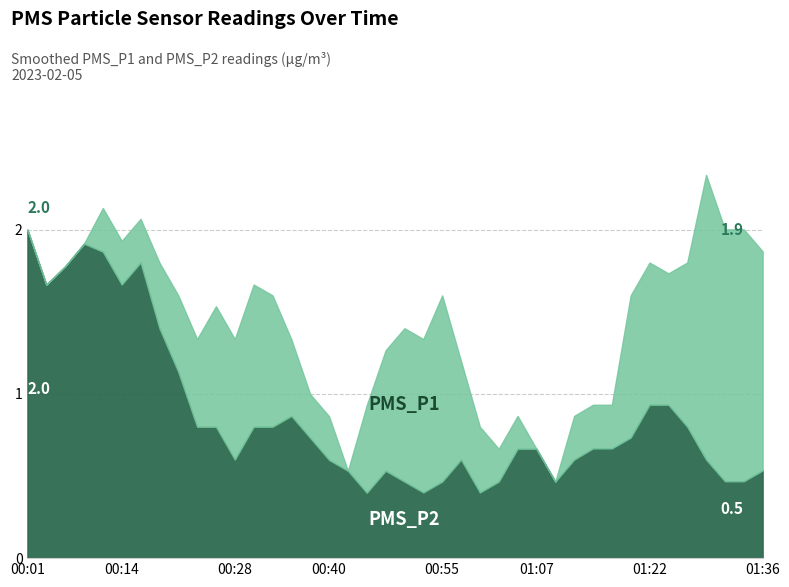

Rank the series by their average value, from highest to lowest.

PMS_P1, PMS_P2